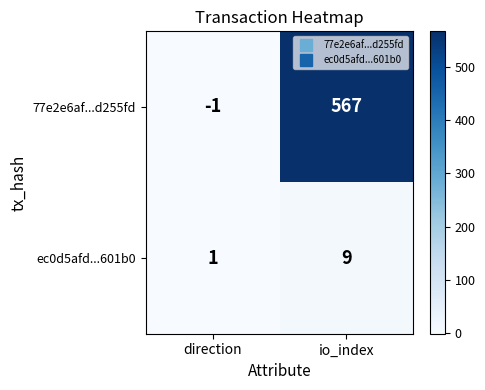

Which series has the largest range (max minus min)?

77e2e6af...d255fd